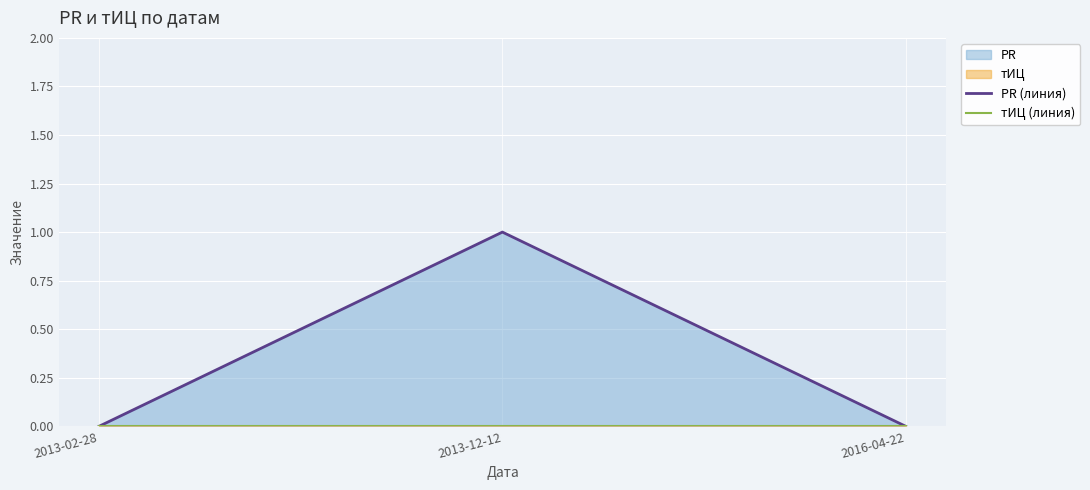

How many distinct data groups are displayed?

2